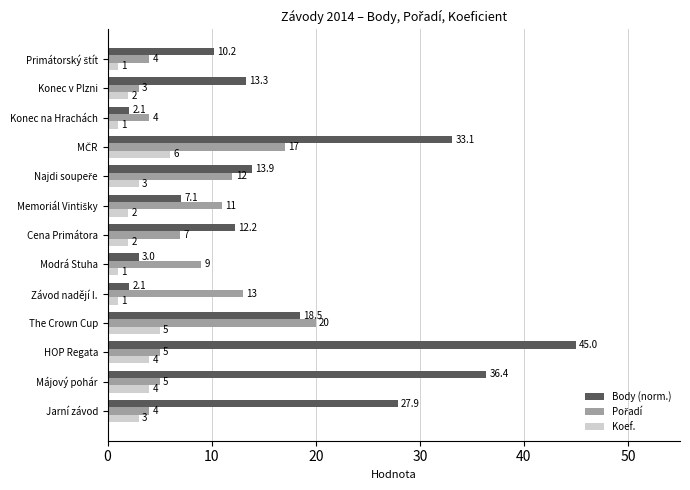

Between Jarní závod and Závod nadějí I., which series saw the biggest shift?

Body (norm.)